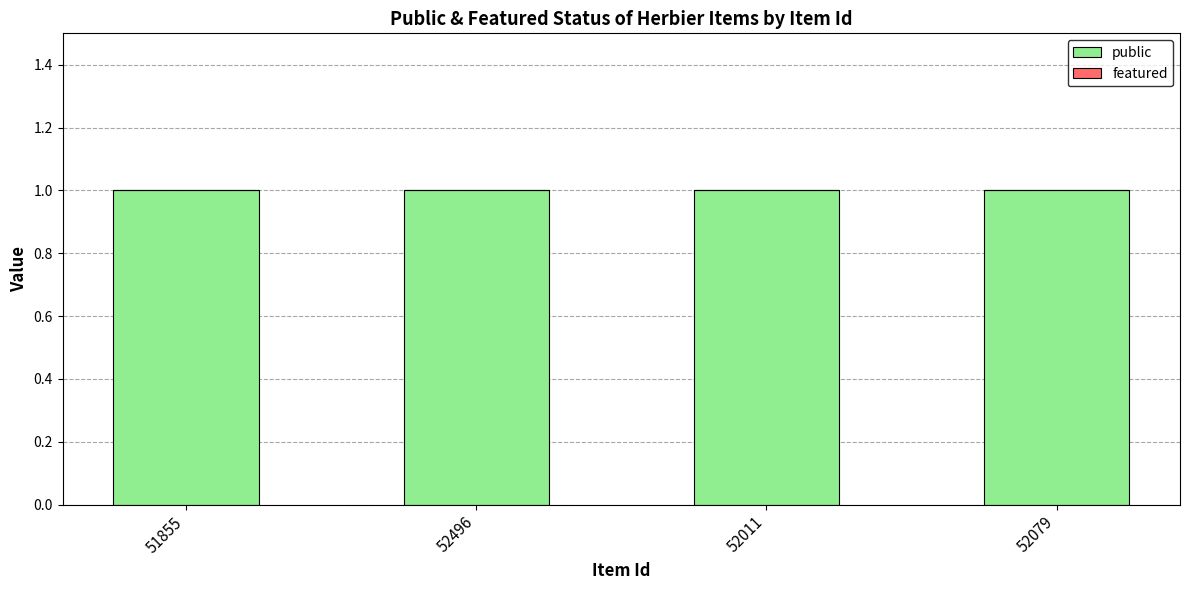

What is the label of the 4th bar from the right?

51855